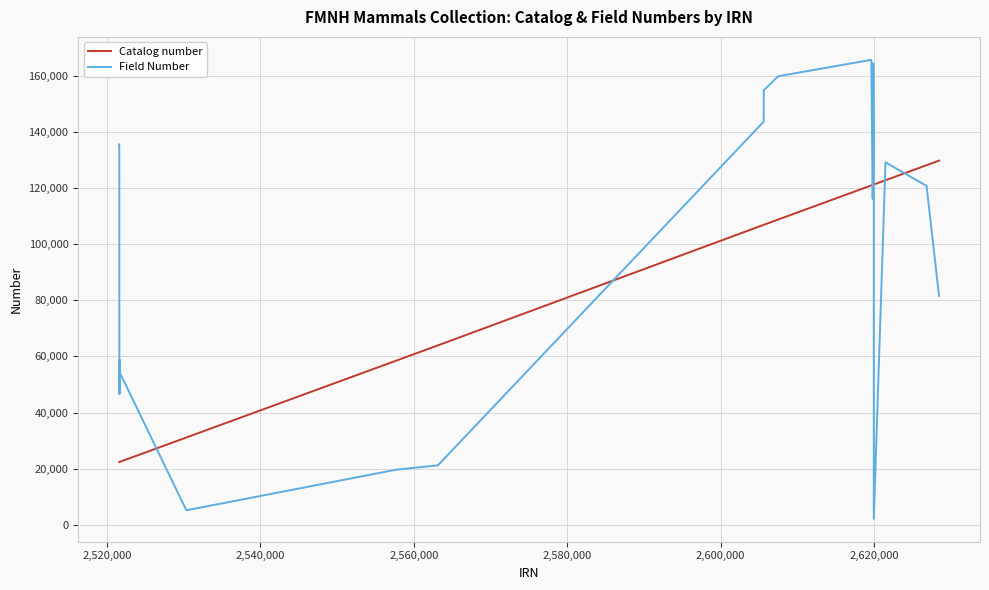

Which series has the widest spread of values?

Field Number